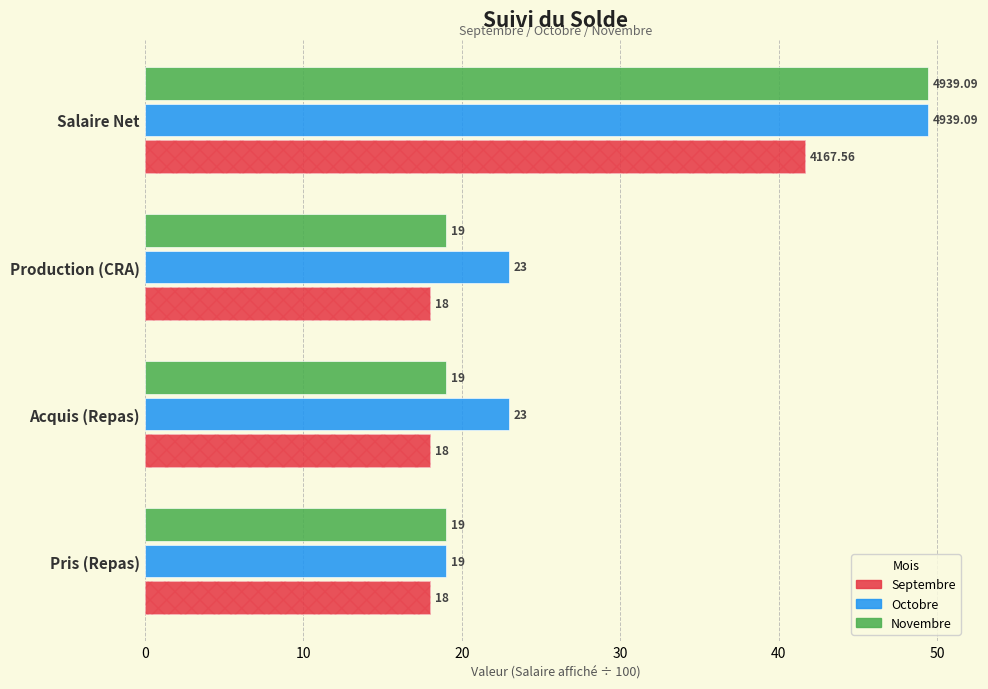

Rank the series at 20 from highest to lowest value.

Octobre, Novembre, Septembre